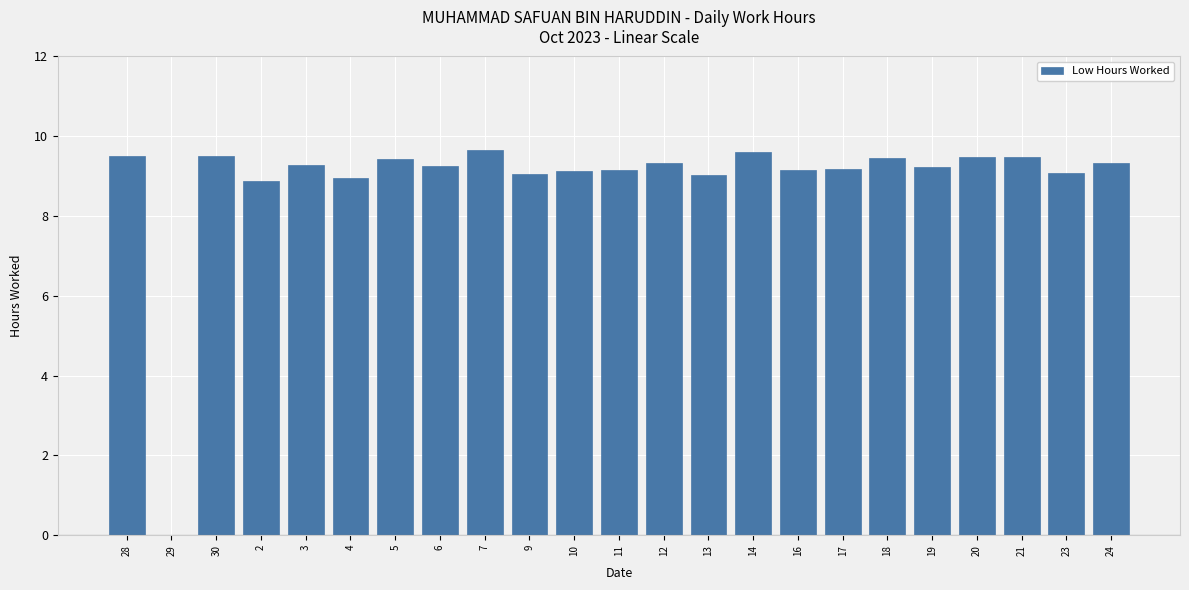

The value at 11 is 14.9. True or false?

False